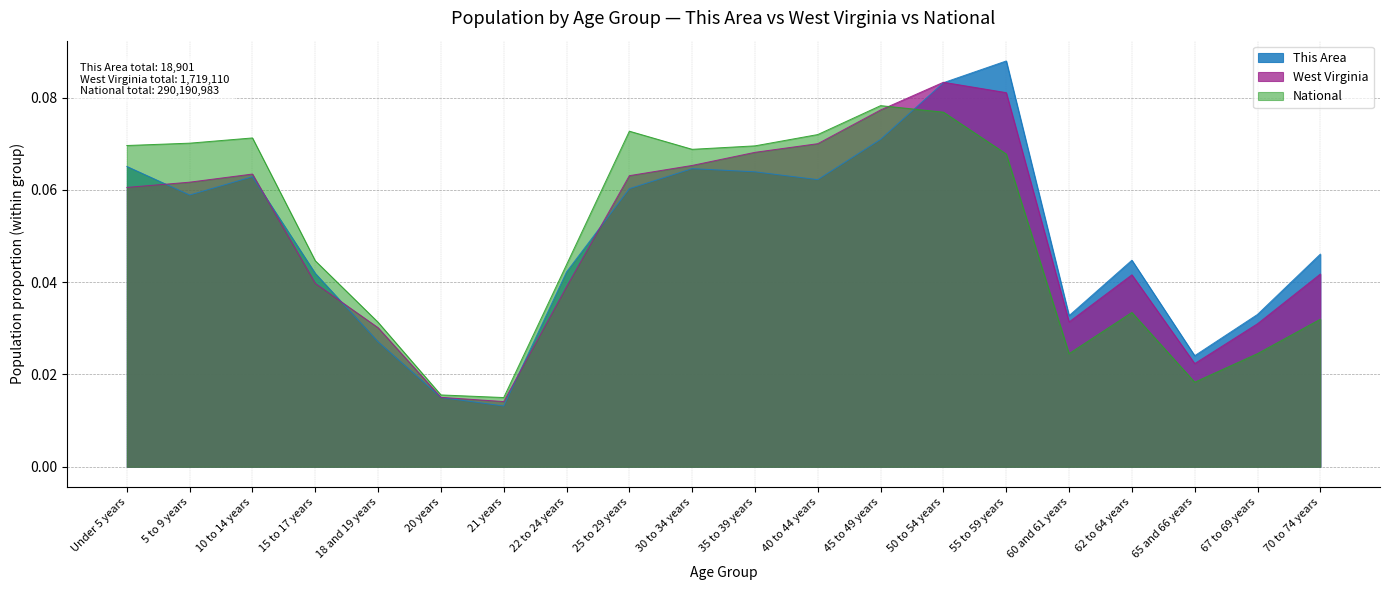

Is it true that West Virginia equals 0.0 at 10 to 14 years?

False